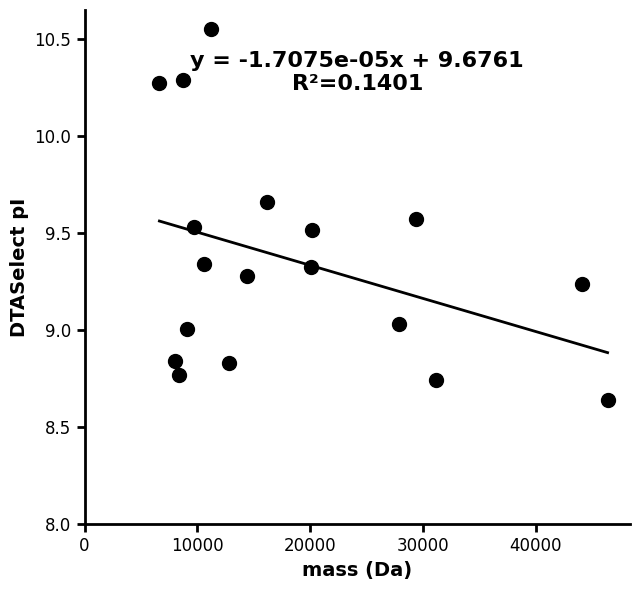

What is the range of Y values (max minus min)?

1.9